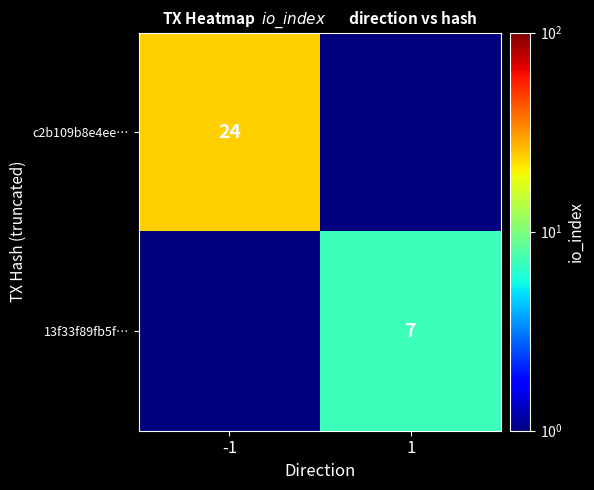

The c2b109b8e4ee… series shows 5.3 at -1. True or false?

False